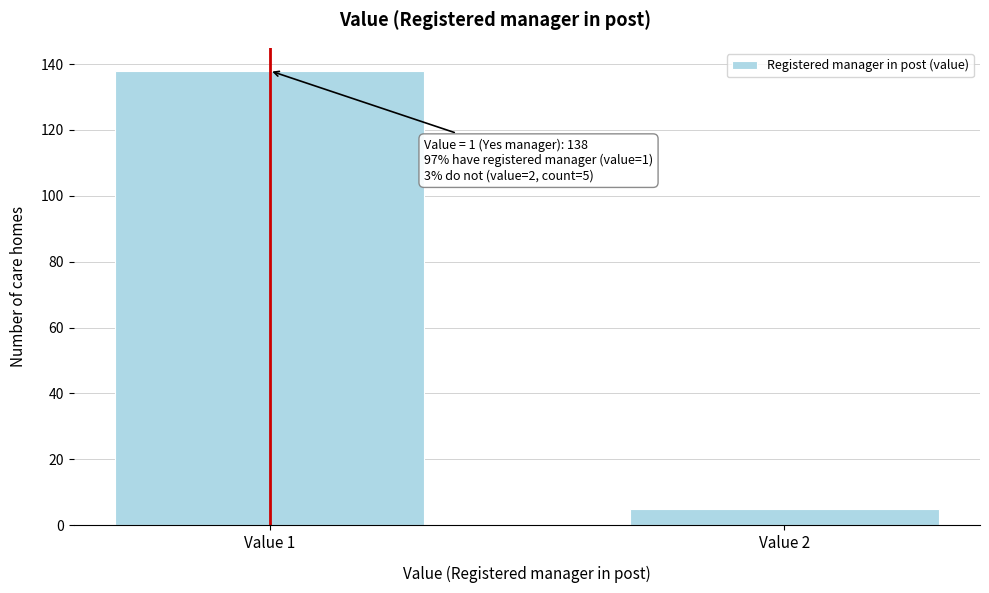

Reading left to right, transcribe all the data shown in this chart.

138	5